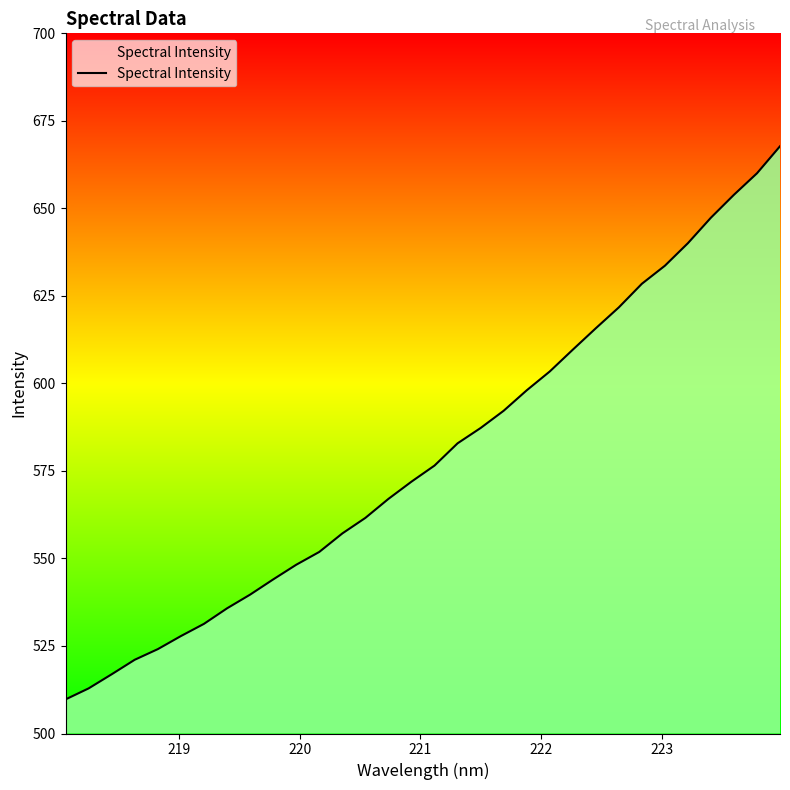

What is the difference between the maximum and minimum values?

158.0